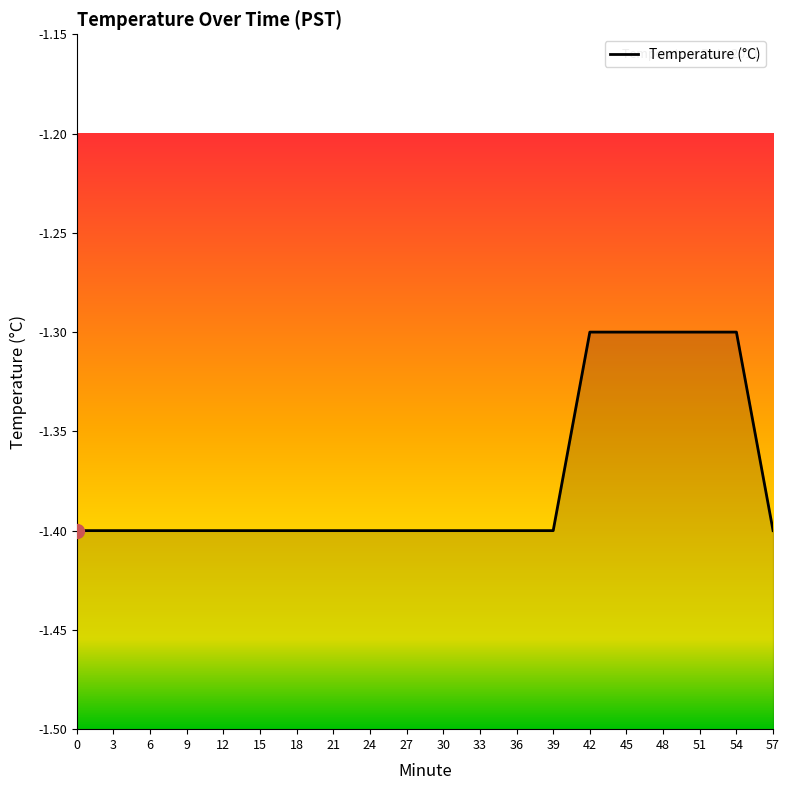

What is the value of the 15th point from the left?

-1.3